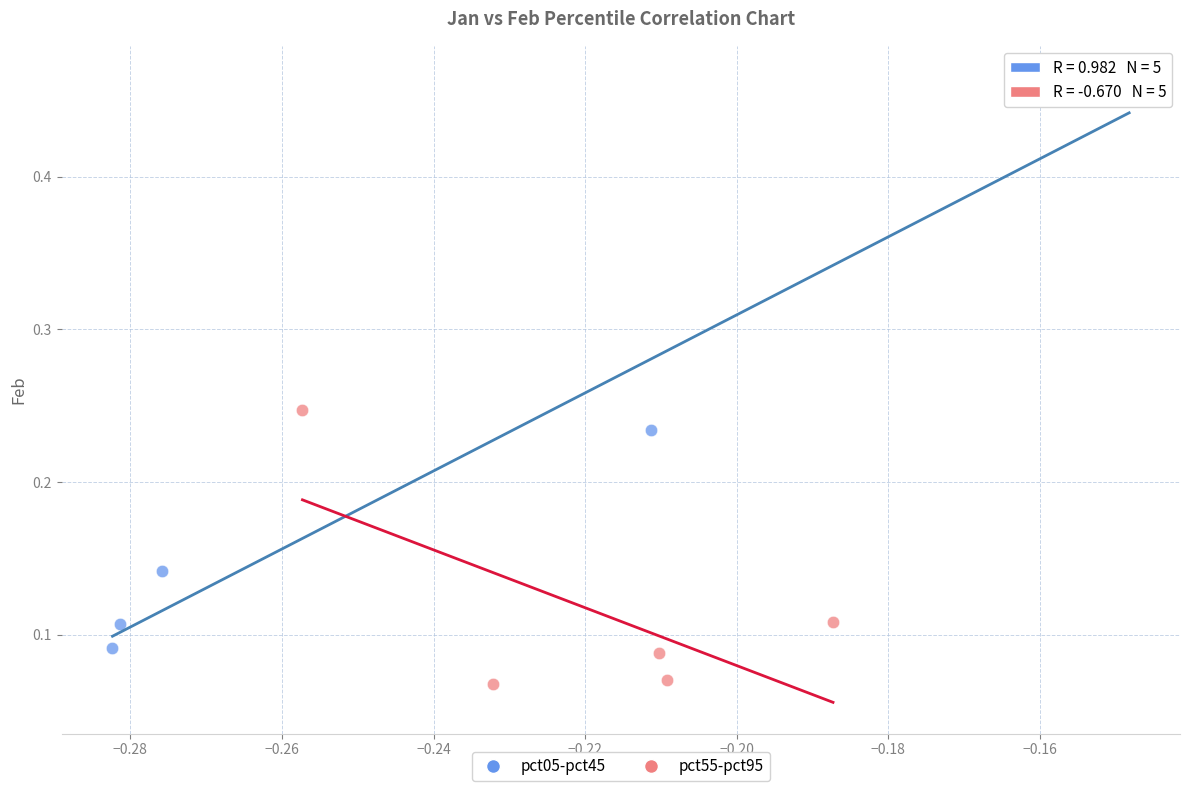

Which series has the widest spread of Y values?

pct05-pct45